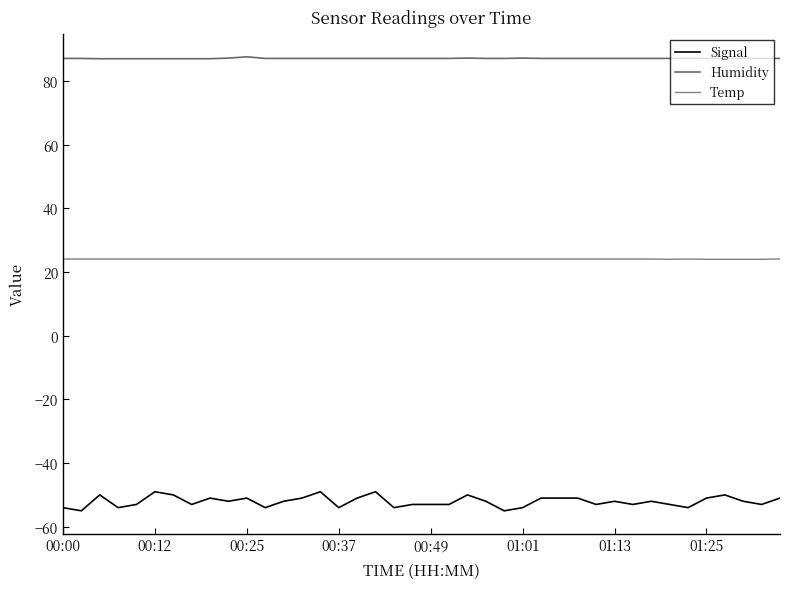

What is the maximum value shown in the chart?

87.6